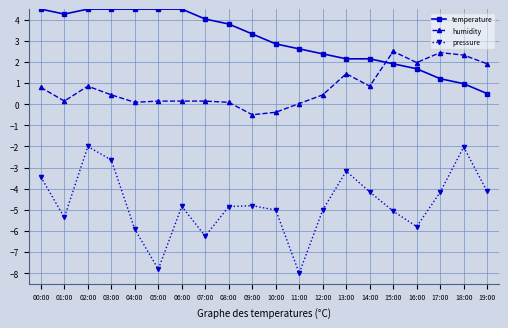

What position from the right is 04:00?

16